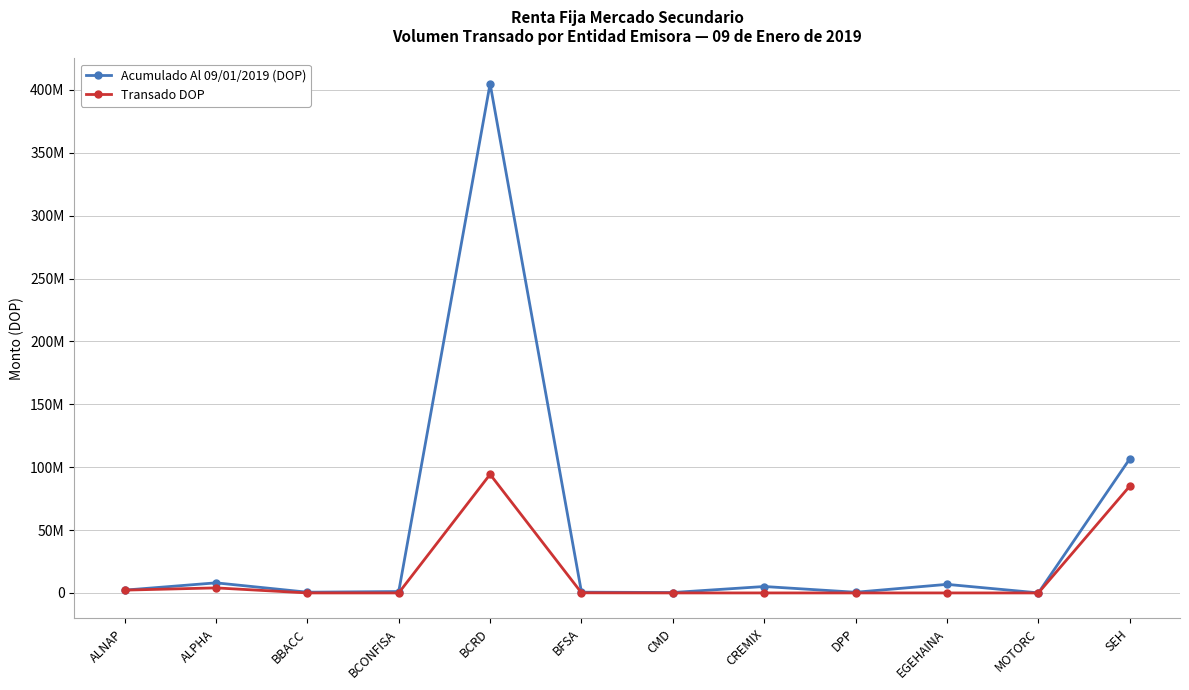

Does the chart display data point markers on the line(s)?

Yes